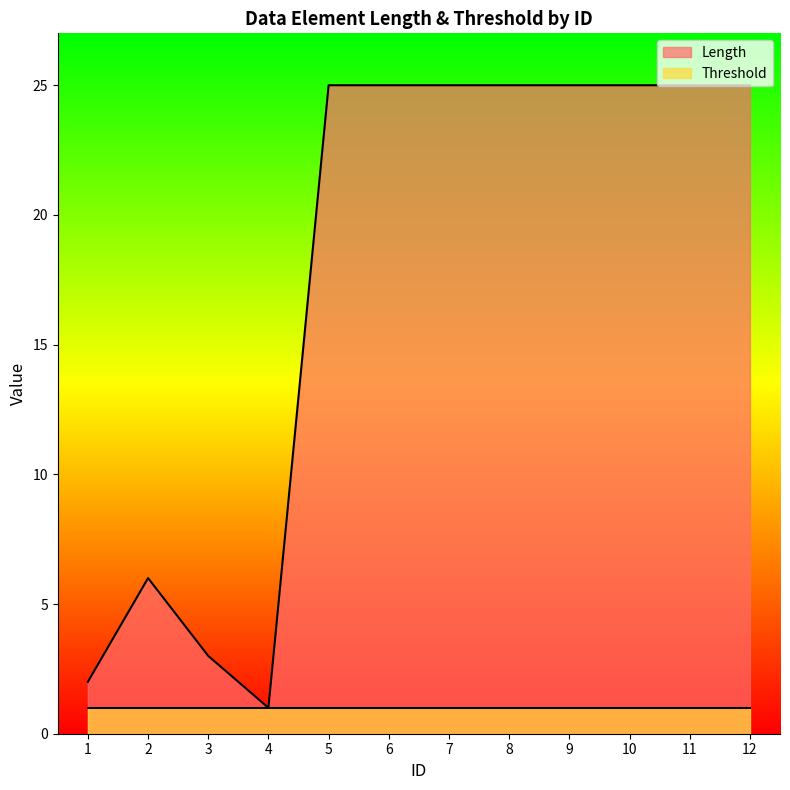

What is the ratio of the value at 5 to the value at 6?

1.0